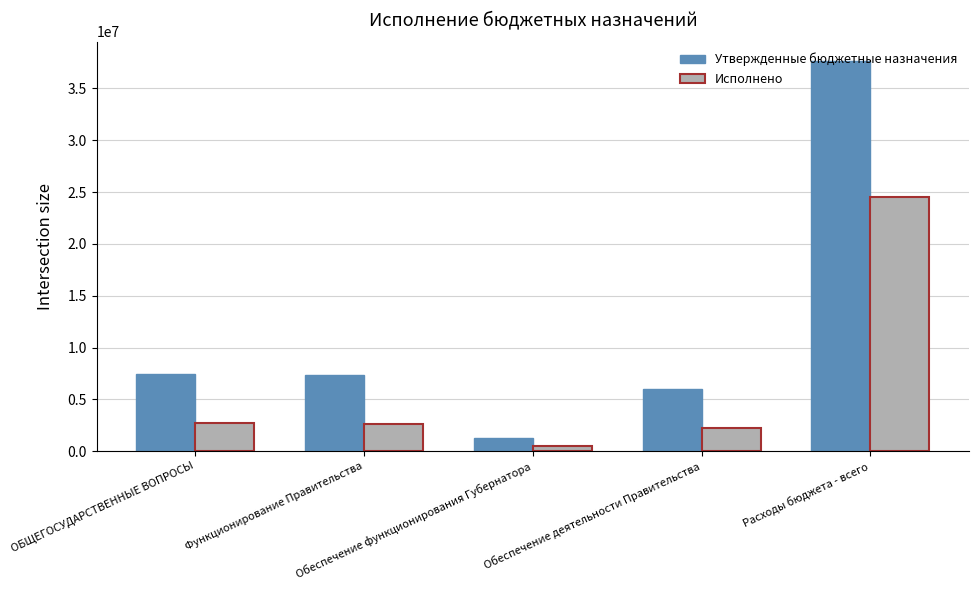

Between Функционирование Правительства and Расходы бюджета - всего, which series saw the biggest shift?

Утвержденные бюджетные назначения